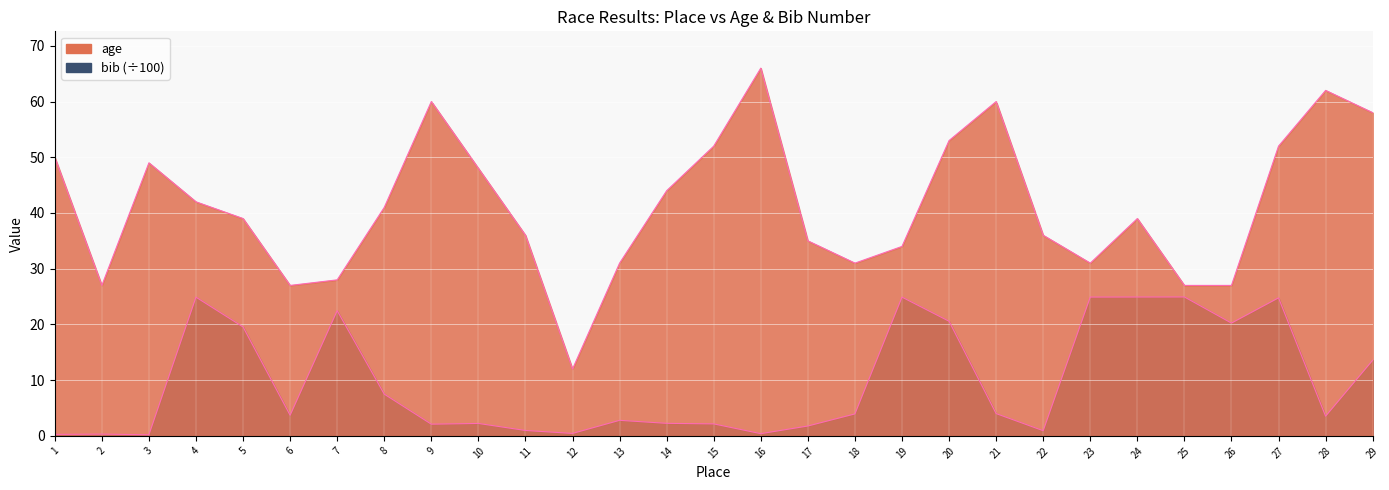

Rank the series by their maximum value, from lowest to highest.

bib, age